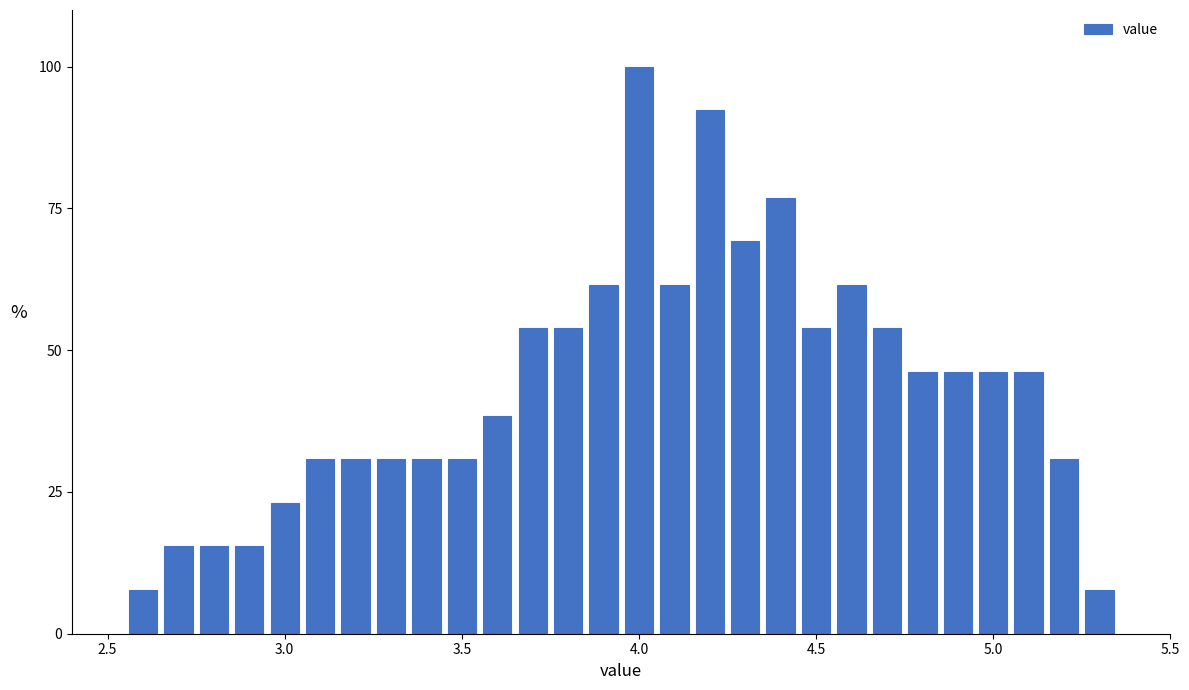

Read against the x-axis, roughly where is the centre of the tallest bar?

4.00